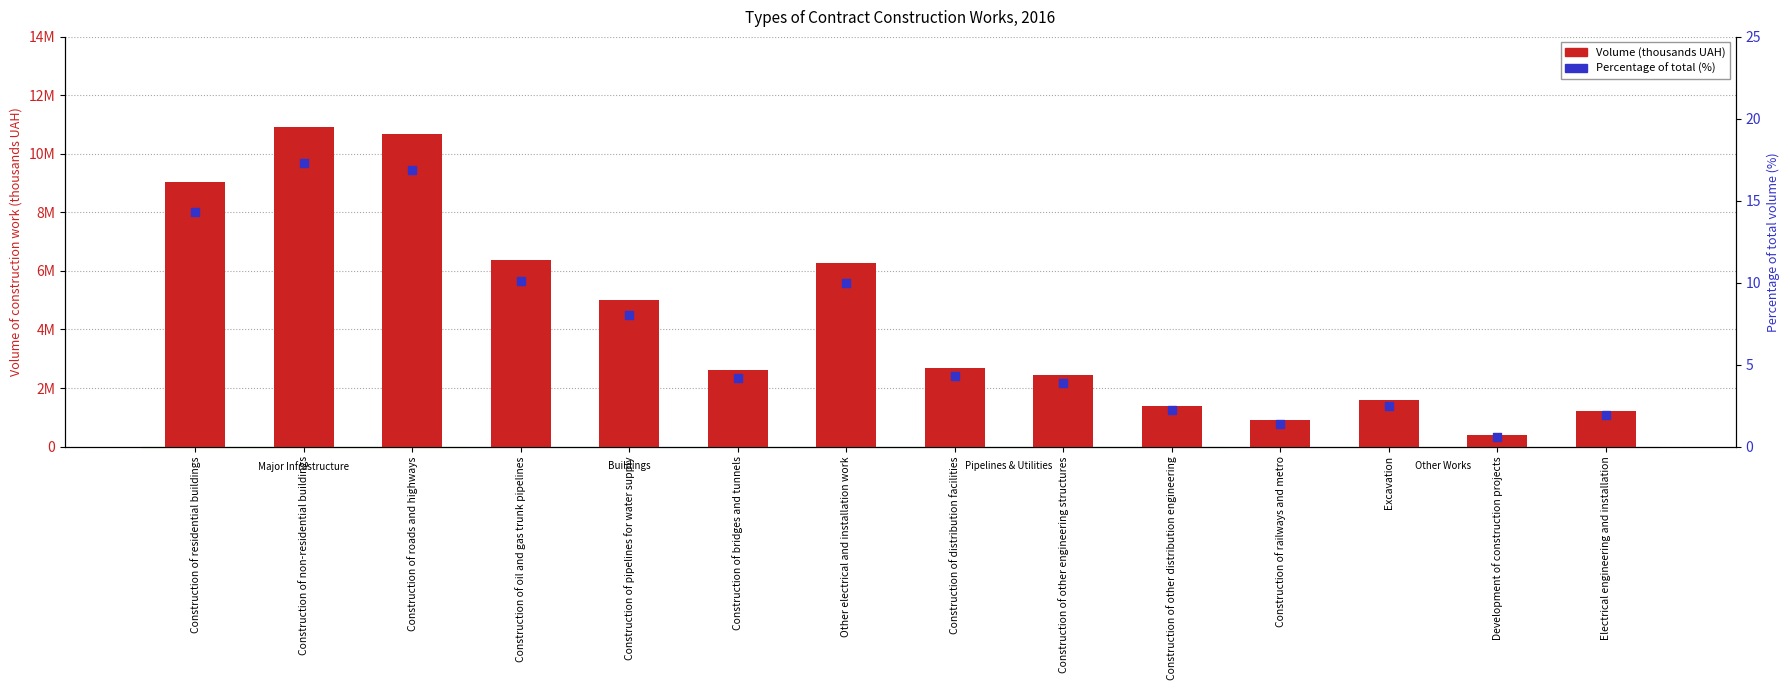

Is the value of Percentage of total (%) at Electrical engineering and installation greater than the value of Volume (thousands UAH) at Construction of pipelines for water supply?

No